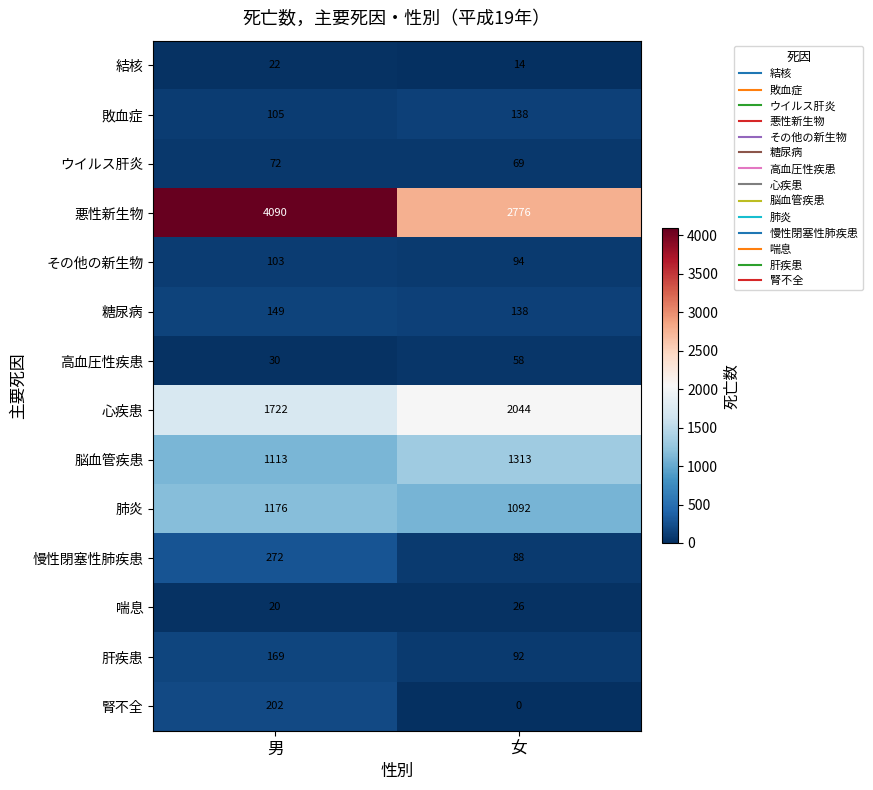

At which category is the sum across all series the highest?

男